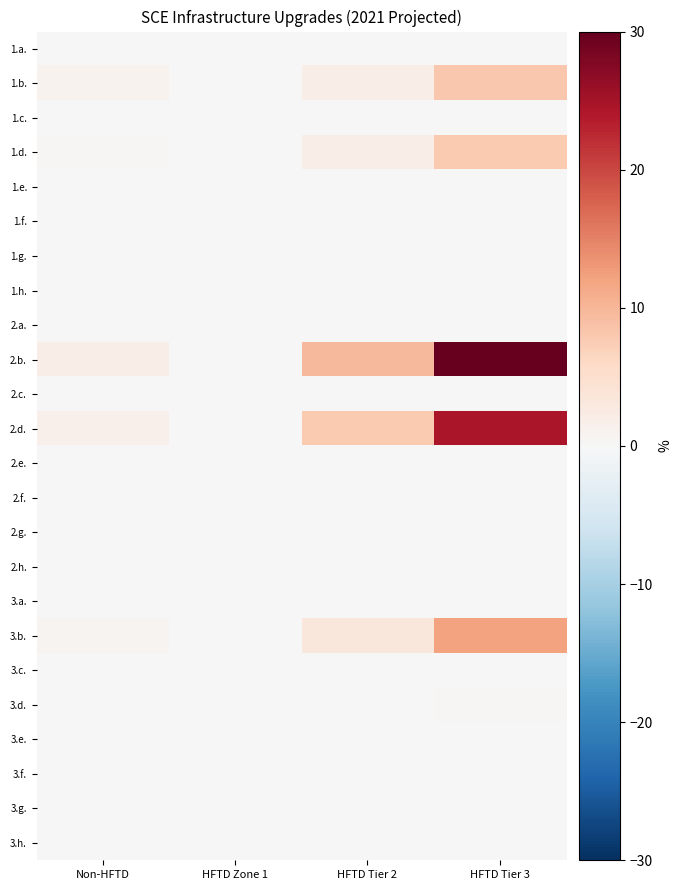

What is the greatest value displayed?

30.0